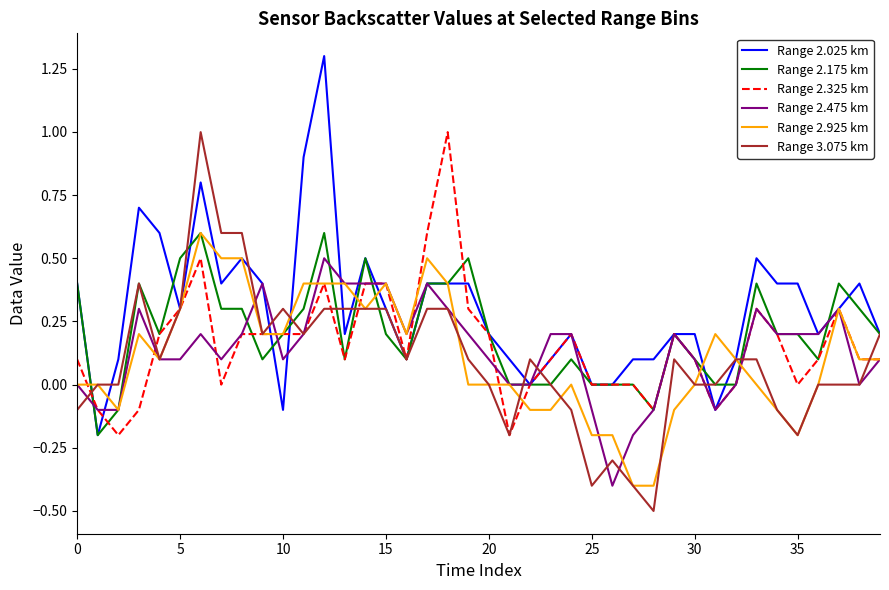

What is the minimum value for Range 2.475 km?

-0.4